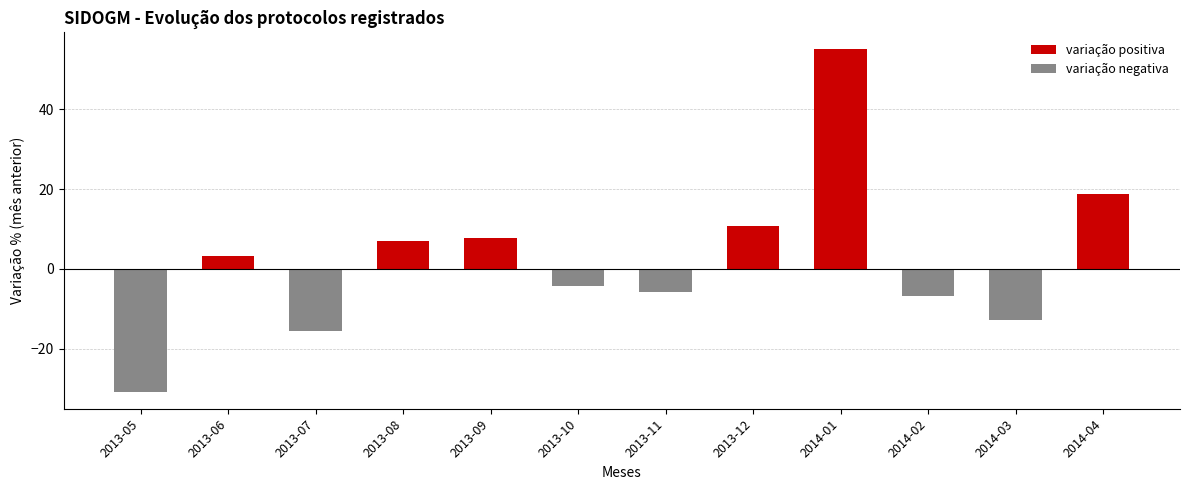

What is the minimum value shown in the chart?

-30.8